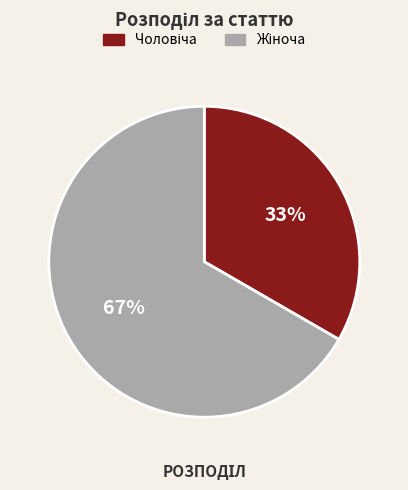

Is there a majority slice in this chart?

Yes